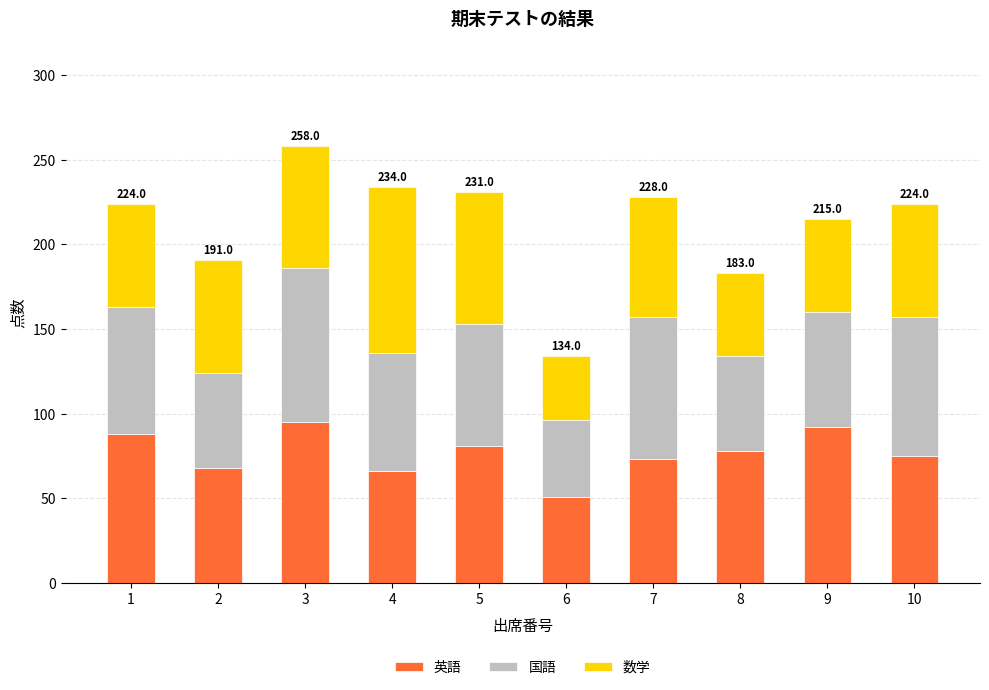

Reading right to left, list the values for the 英語 series.

75	92	78	73	51	81	66	95	68	88